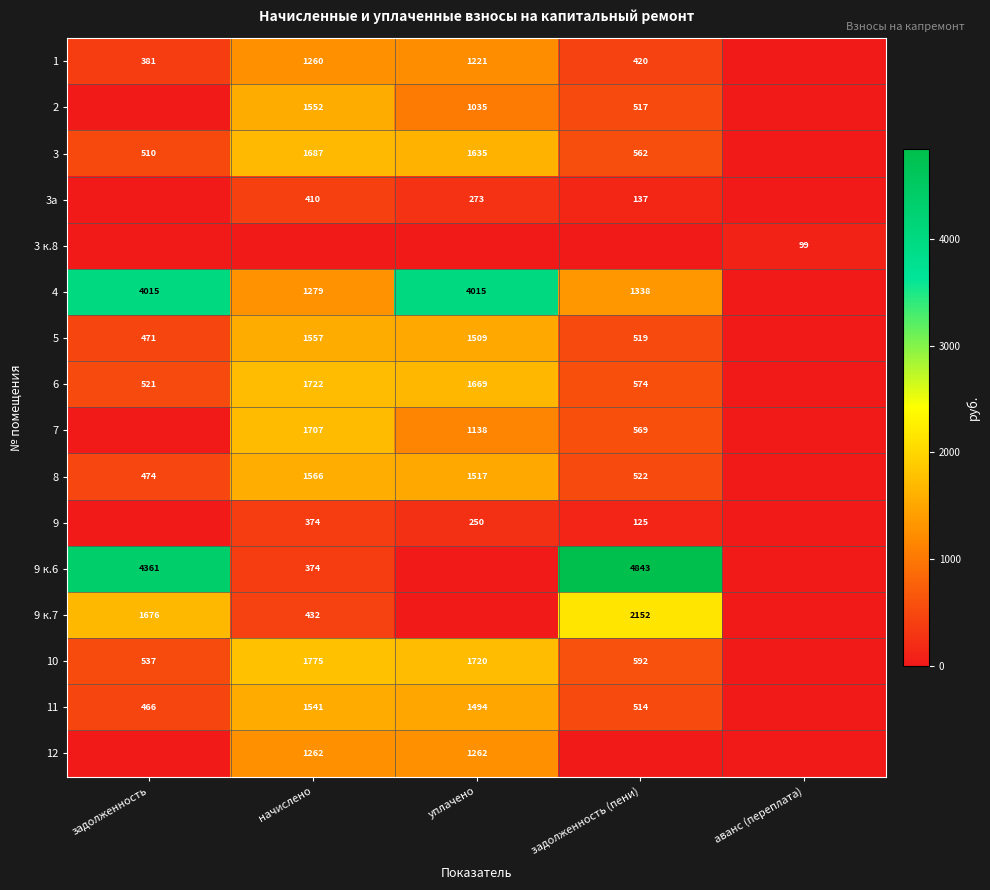

Is the value of 6 at задолженность (пени) greater than the value of 7 at уплачено?

No